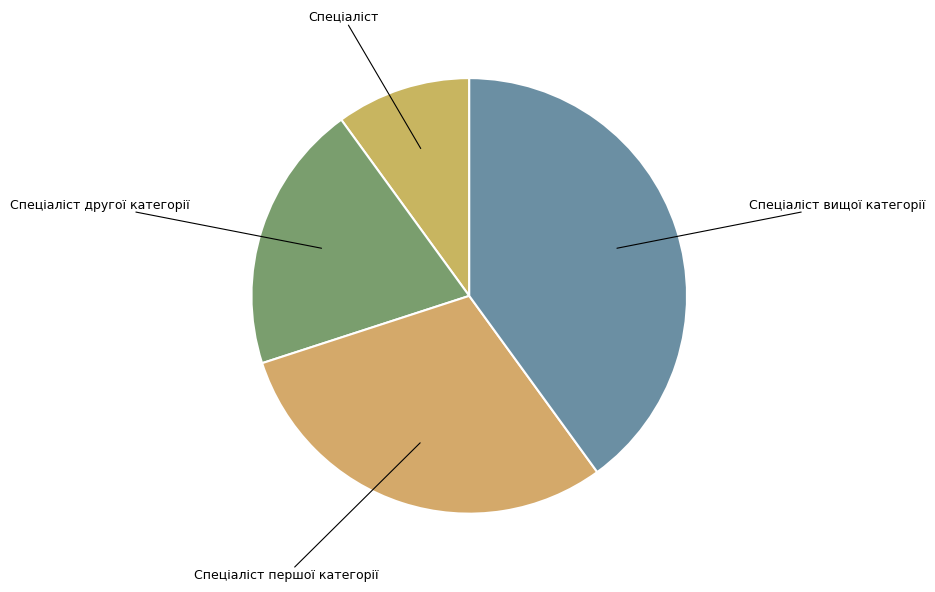

Which slice is the smallest?

Спеціаліст